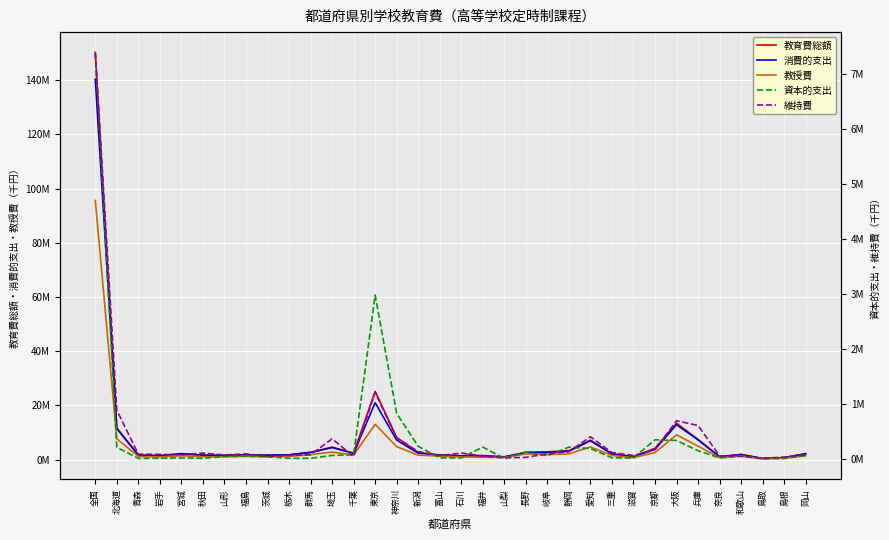

How many values in the 資本的支出 series exceed 51870?

16